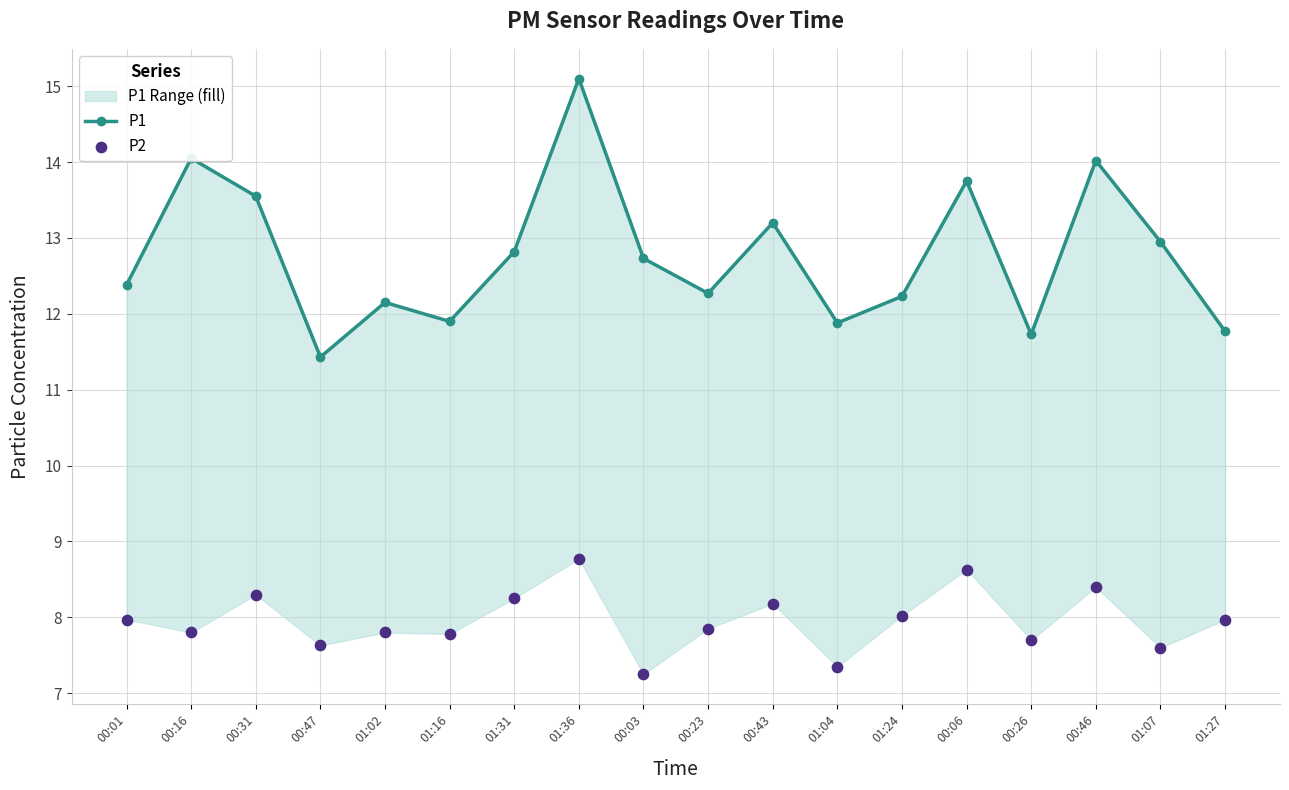

Which series reaches the minimum Y coordinate?

P2